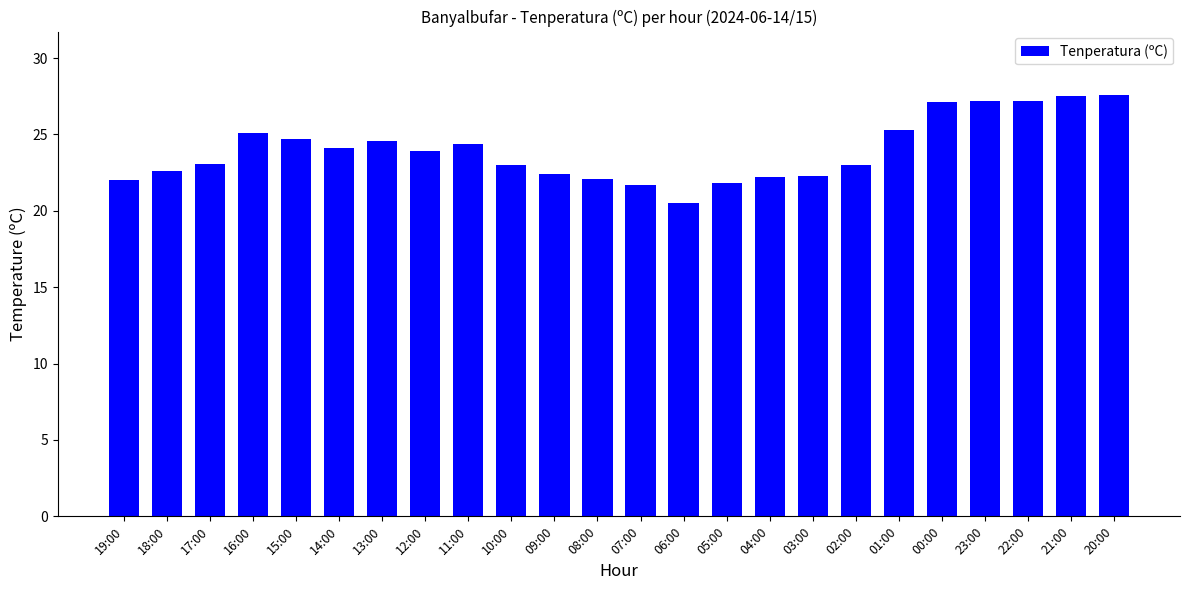

What is the change in value from 15:00 to 23:00?

+2.5